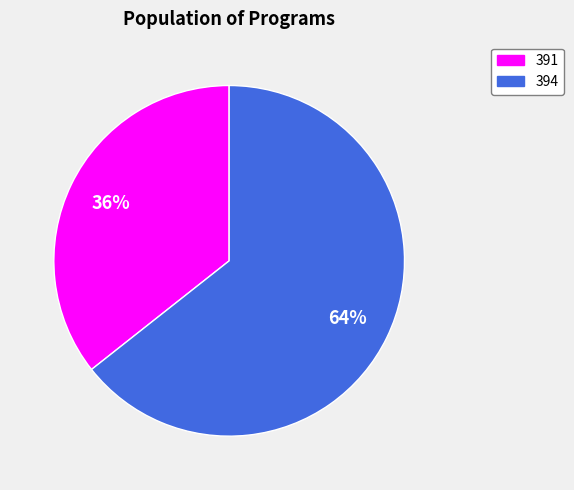

Is it true that 394 is 70% of the pie?

False